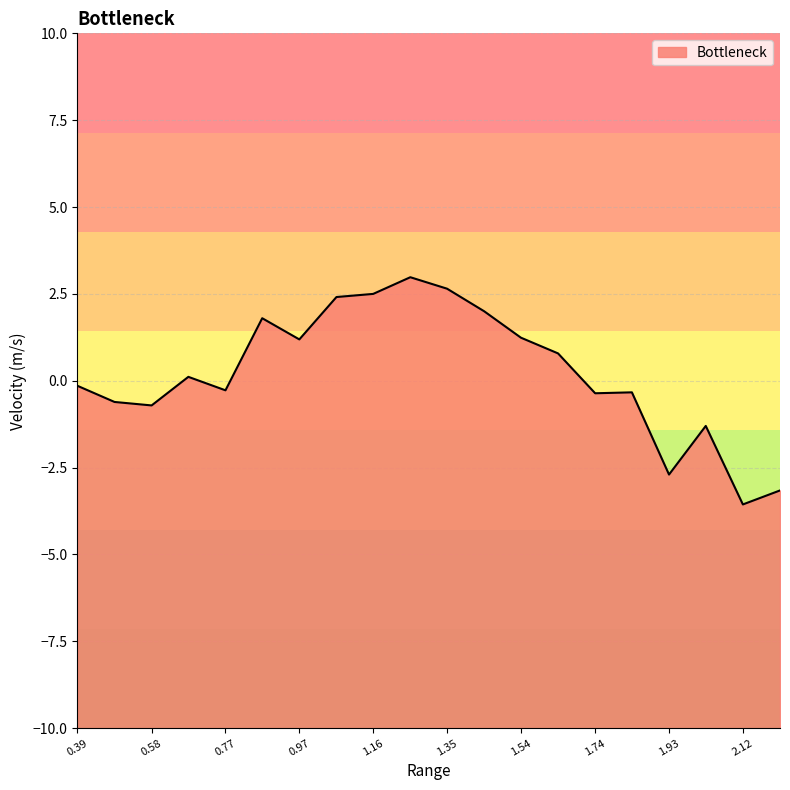

True or false: the data shows -3.6 at 2.12.

True